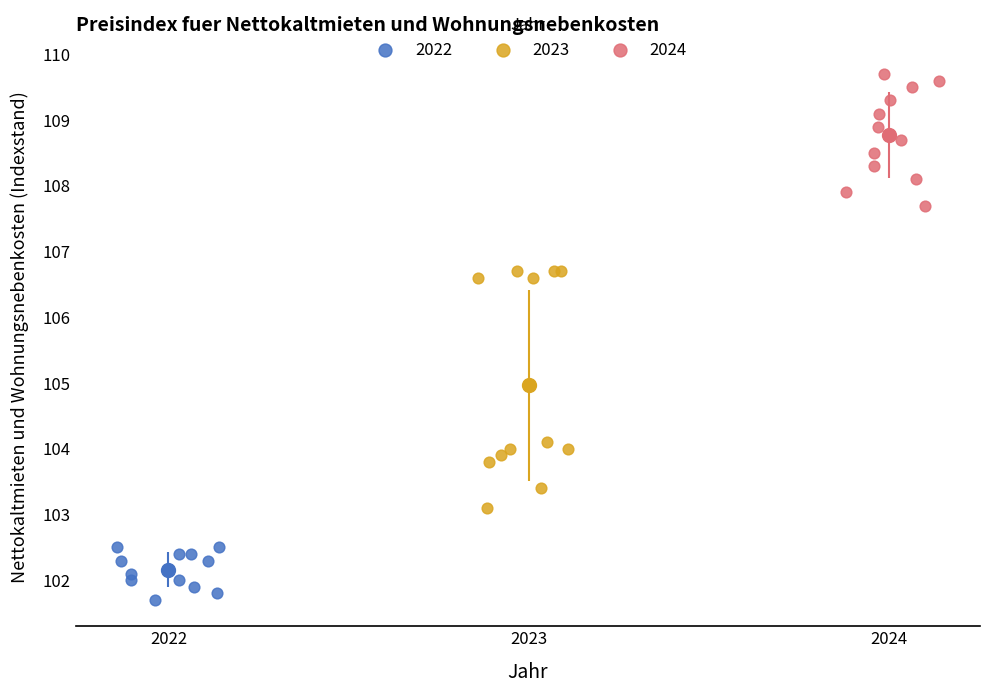

Which series contains the highest Y value?

2024